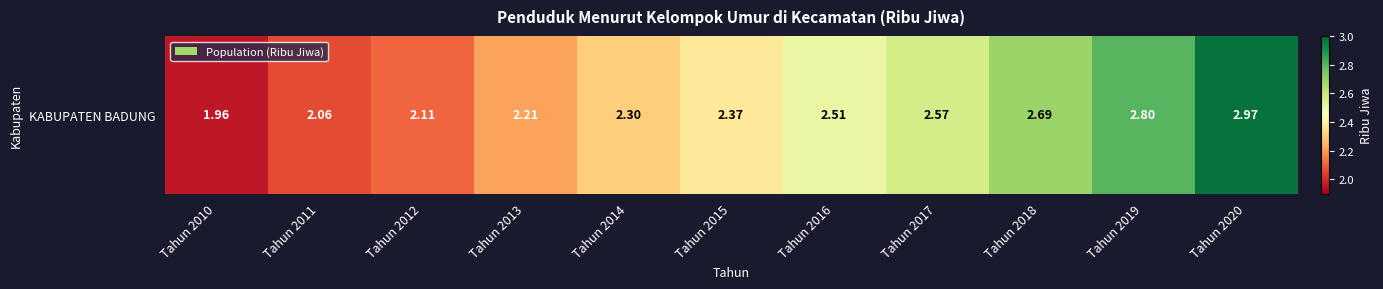

What is the smallest value displayed?

2.0